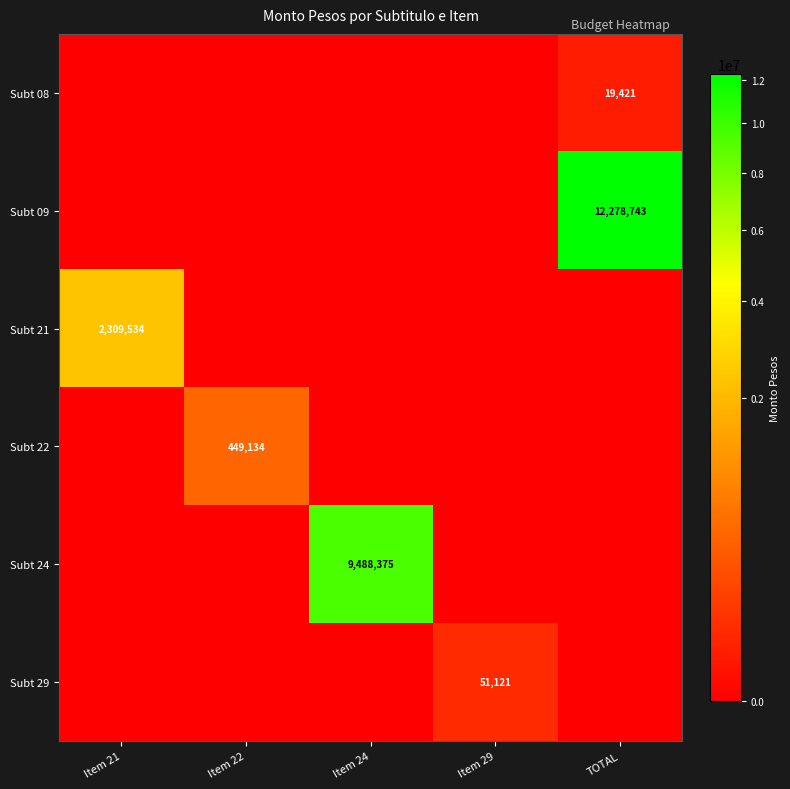

The Subt 21 series shows 3500775 at Item 21. True or false?

False